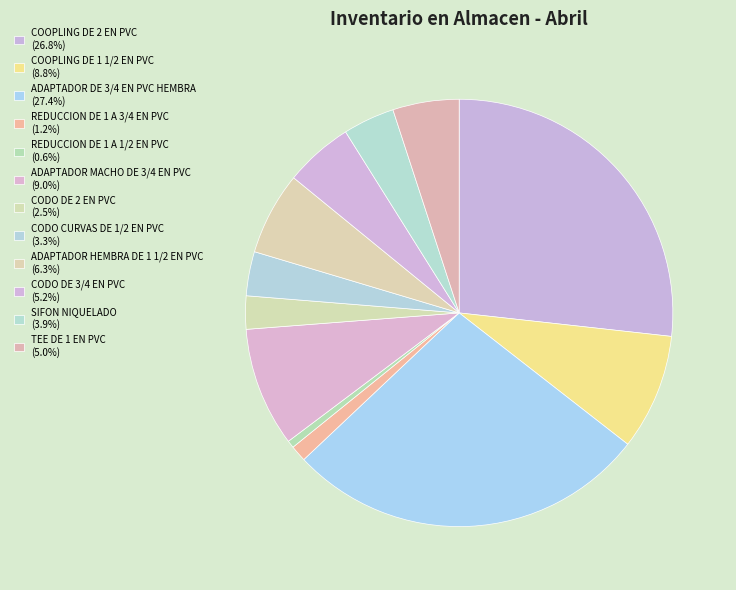

To the nearest percent, what portion does REDUCCION DE 1 A 3/4 EN PVC represent?

1%